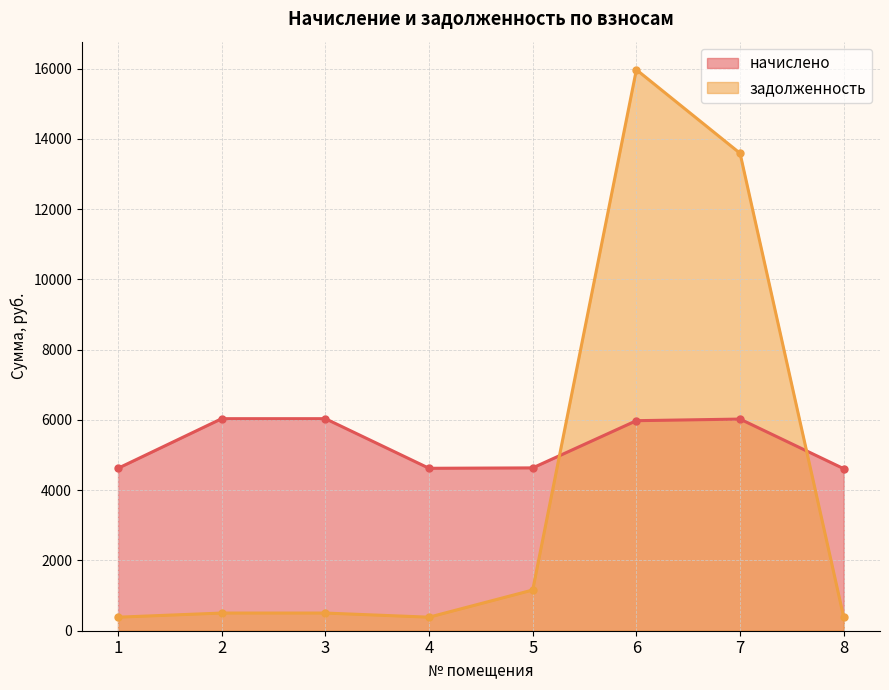

At how many categories does at least one series exceed 9034?

2